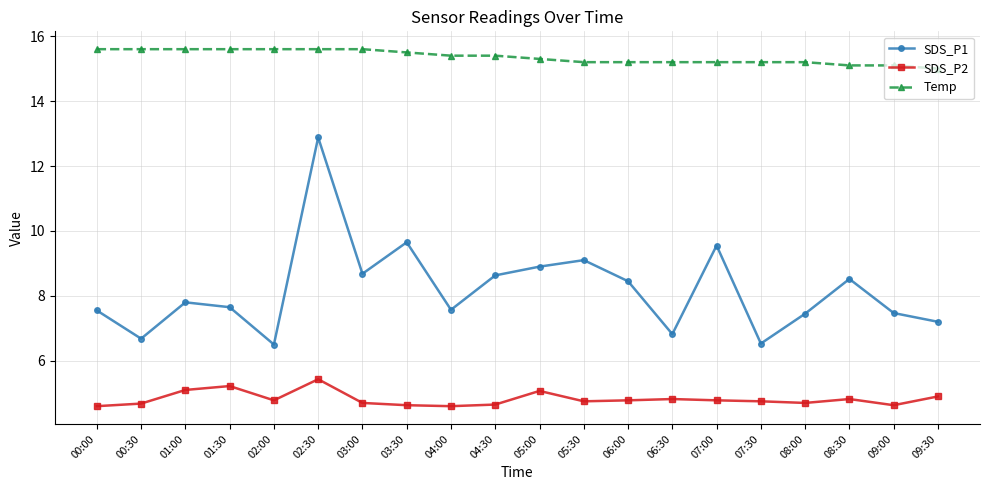

Which series has the widest spread of values?

SDS_P1